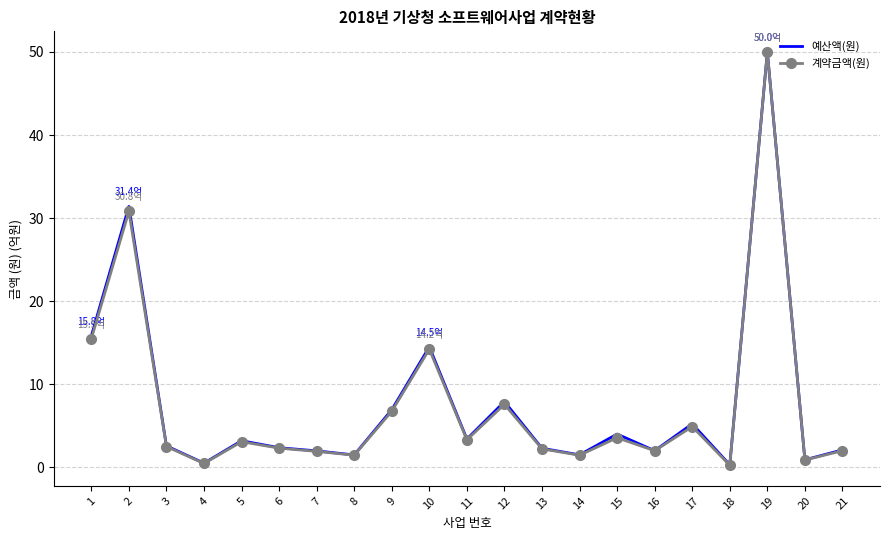

At which category does 계약금액(원) reach its first local valley?

4